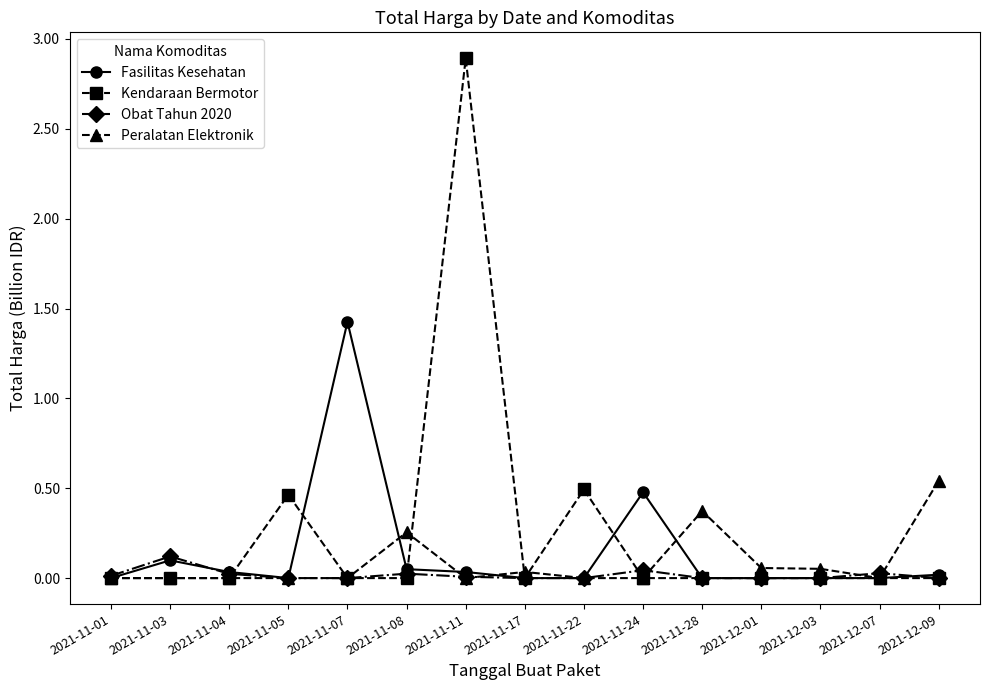

True or false: Obat Tahun 2020 has more than 1 interior local peaks.

True